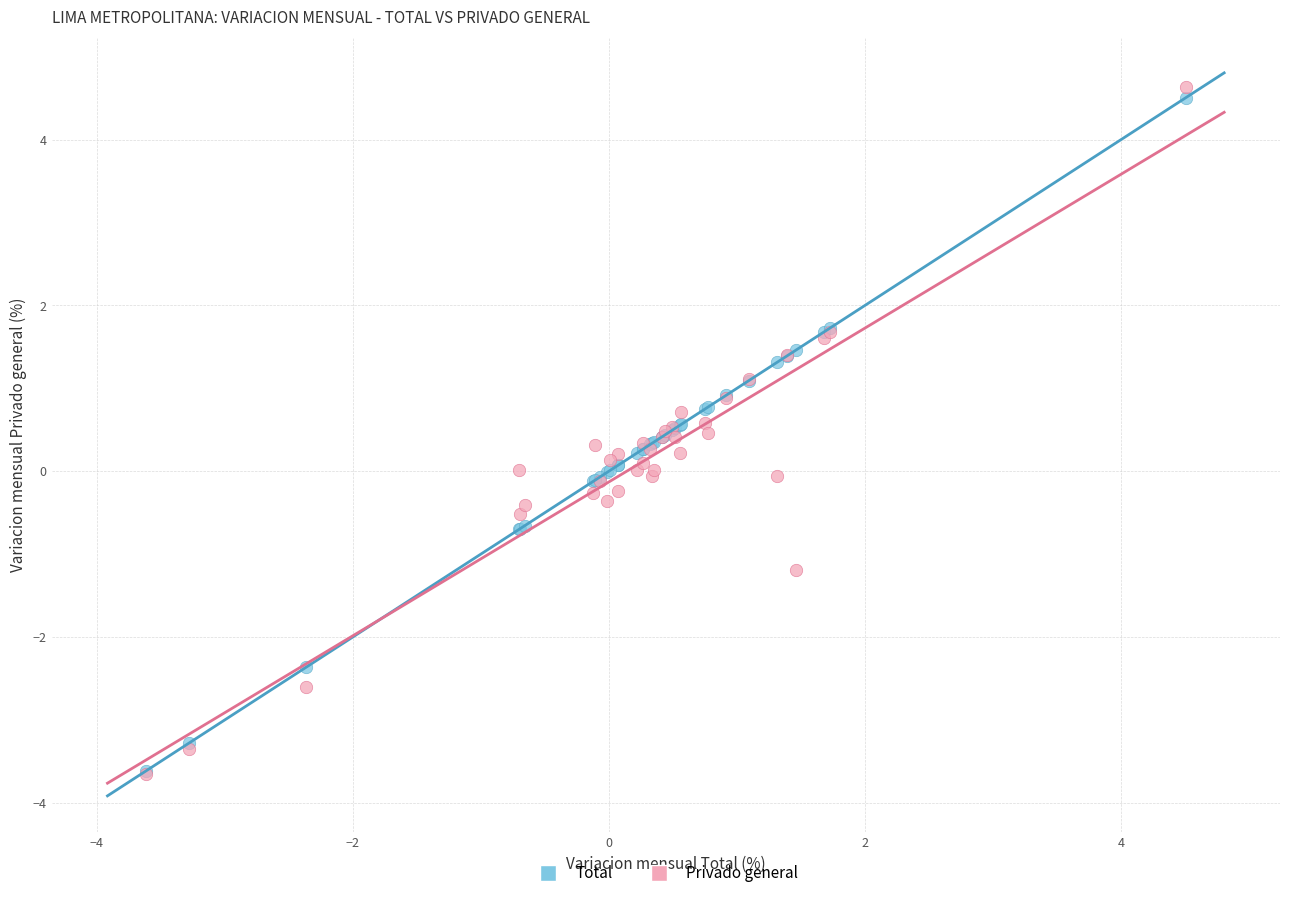

Which series has the largest Y range (max minus min)?

Privado general